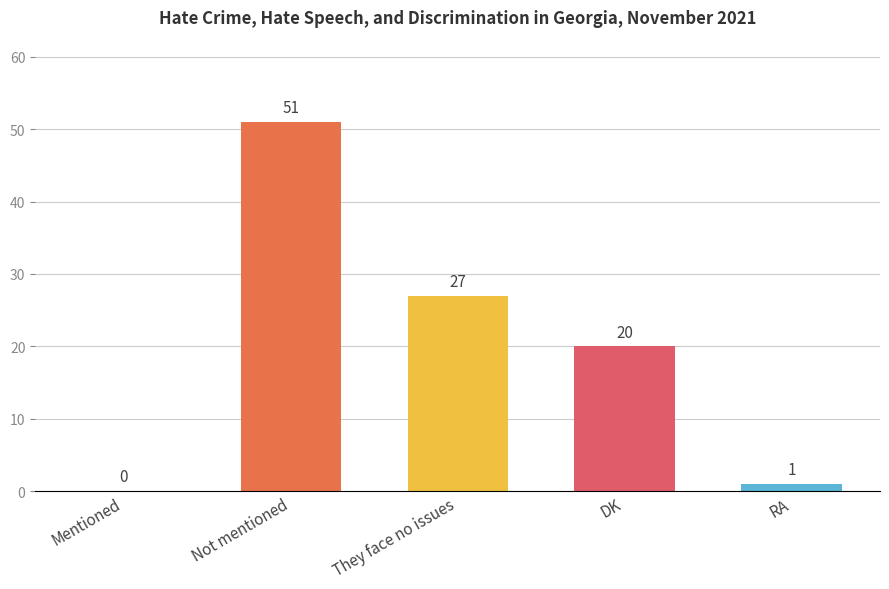

What is the greatest value displayed?

51